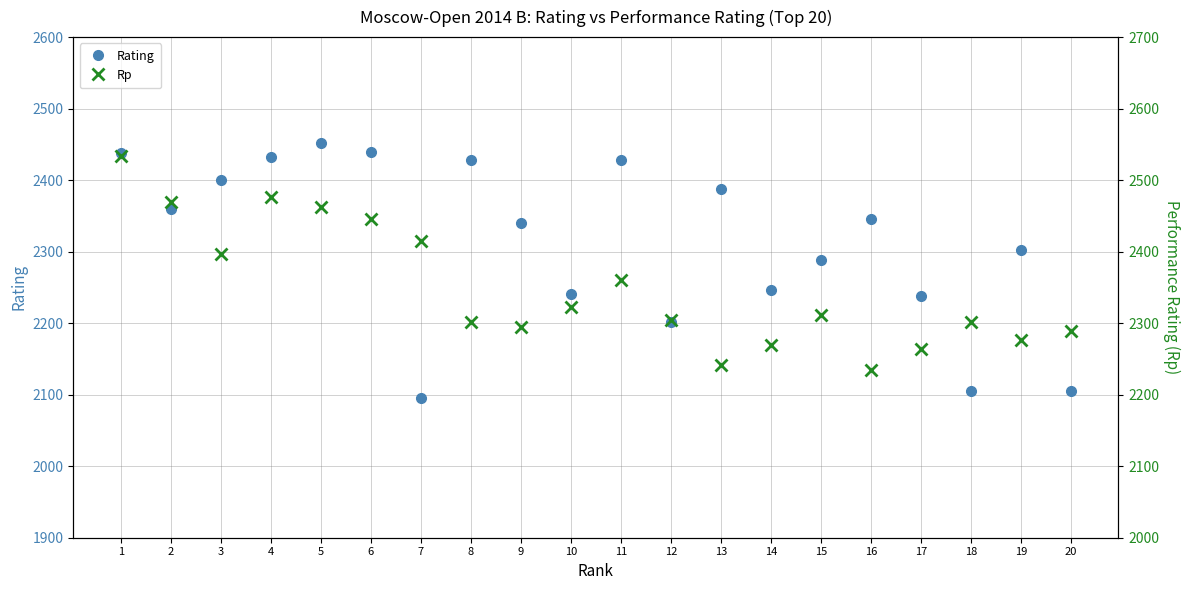

How many intersections are there between Rp and Rating?

12